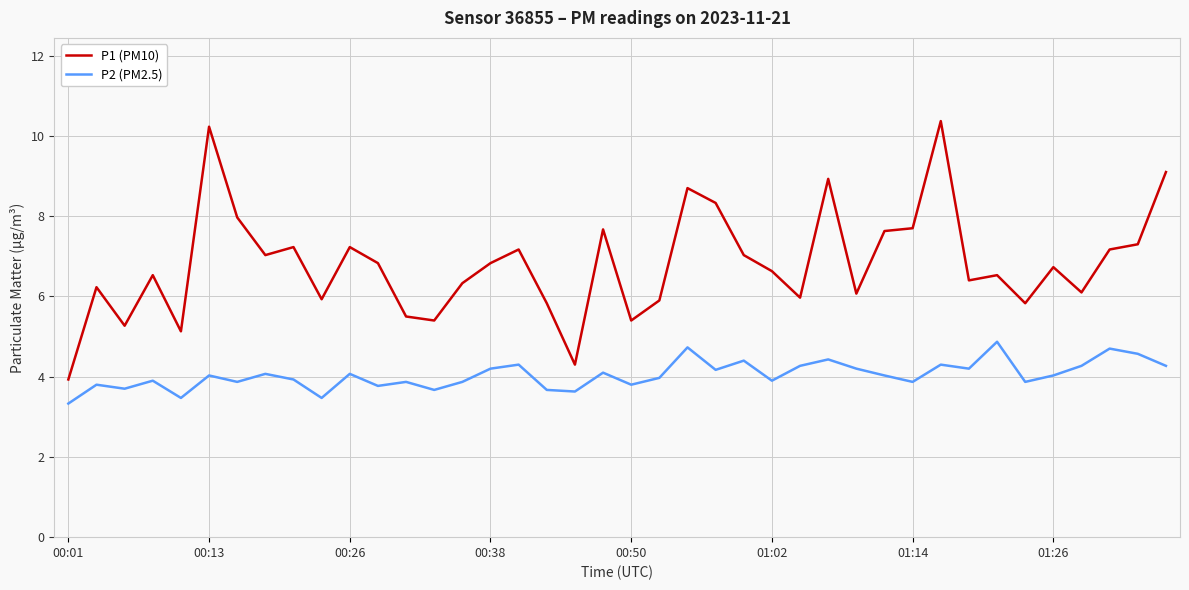

What is the difference between the maximum and minimum values in the P1 (PM10) series?

6.4